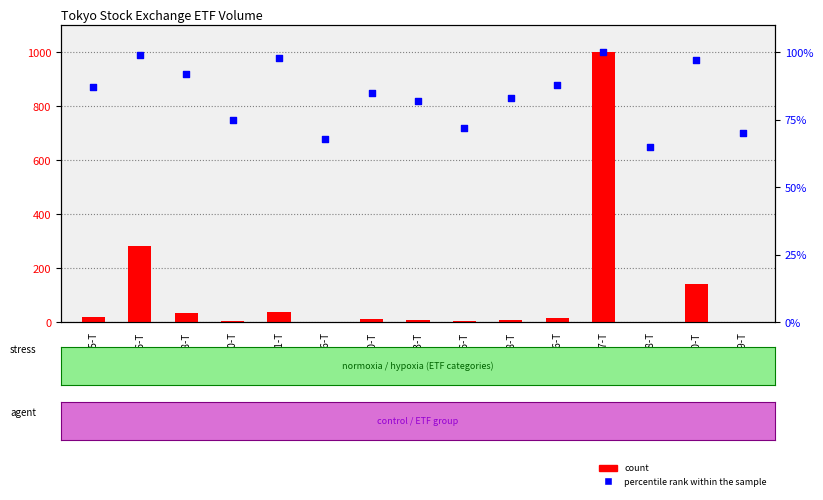

What are all the series names shown in the legend?

count, percentile rank within the sample